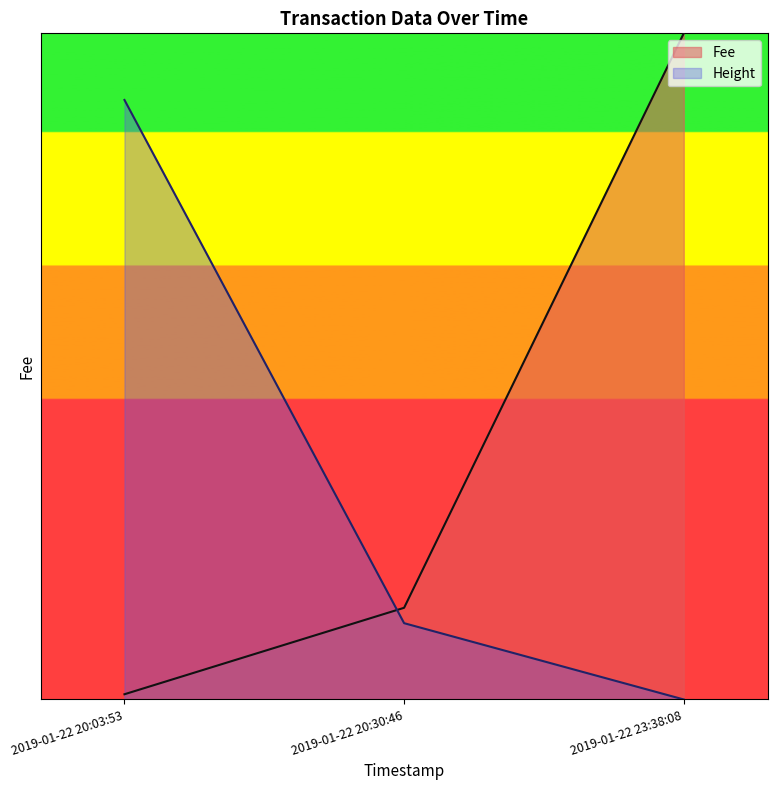

Reading left to right, list all the values displayed in this chart.

Fee: 39.3	689.1	5007.0
Height: 4506.3	573.5	0.0